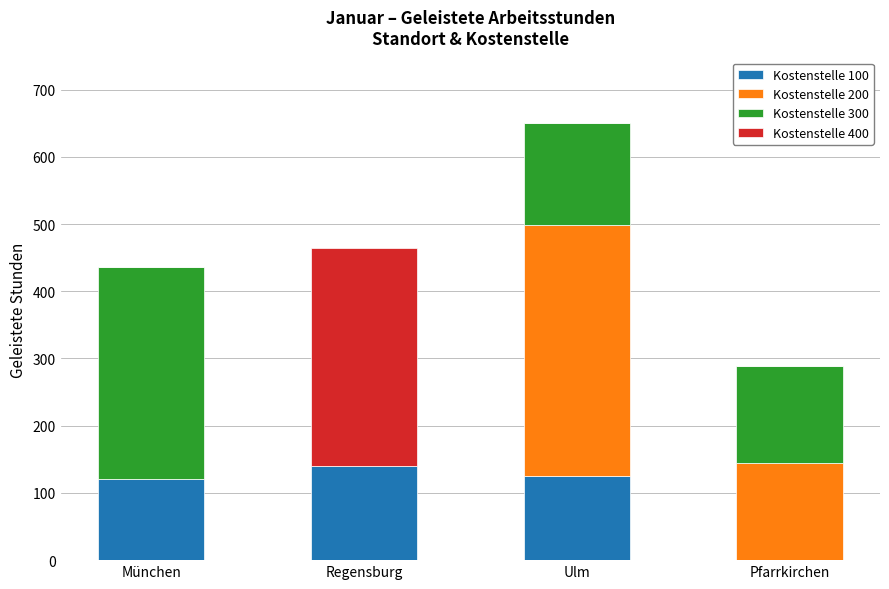

At which label does Kostenstelle 100 reach its peak?

Regensburg